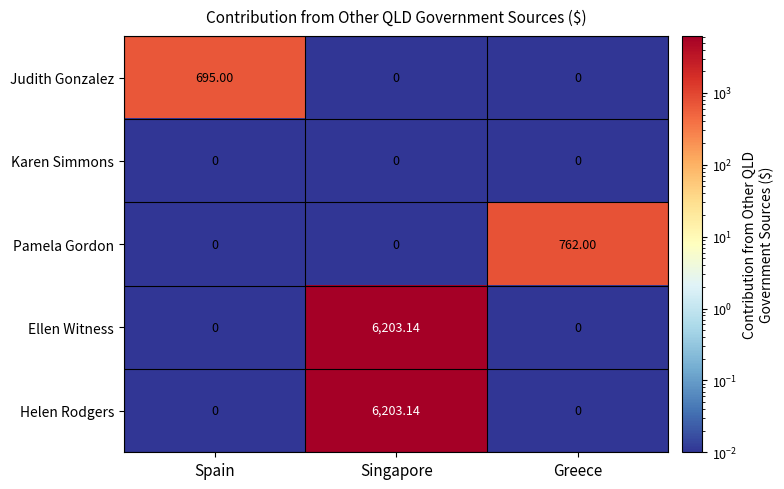

At which category is the sum across all series the highest?

Singapore